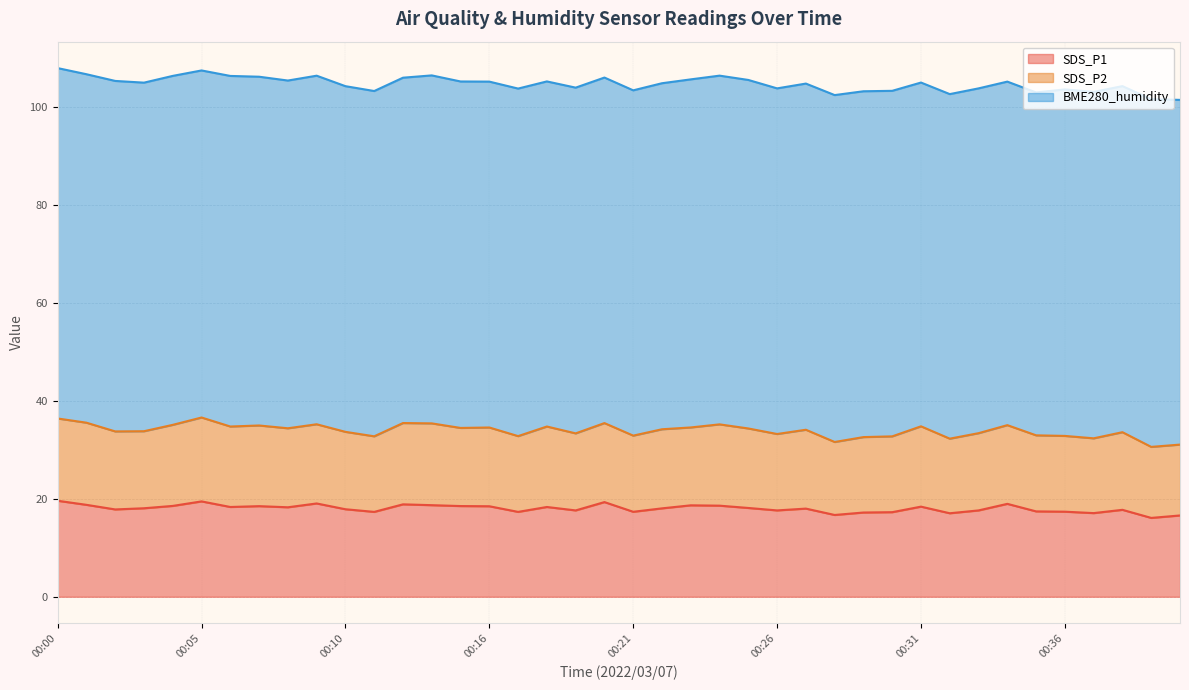

Reading left to right, list all the values displayed in this chart.

SDS_P1: 19.6	18.8	17.8	18.1	18.6	19.5	18.3	18.5	18.3	19.1	17.9	17.3	18.9	18.7	18.5	18.5	17.3	18.3	17.6	19.3	17.4	18.1	18.7	18.6	18.1	17.6	18.0	16.7	17.2	17.3	18.4	17.1	17.6	19.0	17.4	17.4	17.1	17.8	16.1	16.6
SDS_P2: 16.8	16.8	15.9	15.7	16.6	17.1	16.4	16.5	16.1	16.2	15.8	15.4	16.6	16.7	15.9	16.1	15.5	16.4	15.7	16.1	15.6	16.1	15.9	16.6	16.2	15.6	16.1	14.9	15.4	15.5	16.4	15.2	15.8	16.1	15.5	15.5	15.3	15.8	14.5	14.5
BME280_humidity: 71.5	71.2	71.6	71.2	71.2	70.9	71.6	71.2	71.0	71.2	70.6	70.5	70.5	71.0	70.7	70.6	71.0	70.5	70.6	70.5	70.5	70.7	71.1	71.2	71.2	70.6	70.7	70.8	70.6	70.5	70.2	70.3	70.4	70.1	70.0	70.8	70.7	70.7	71.0	70.4